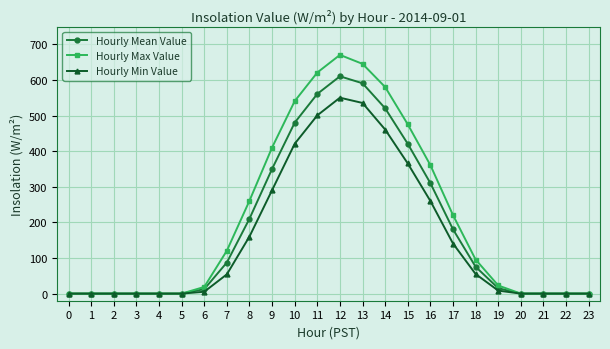

At which category does the chart reach its peak across all series?

12